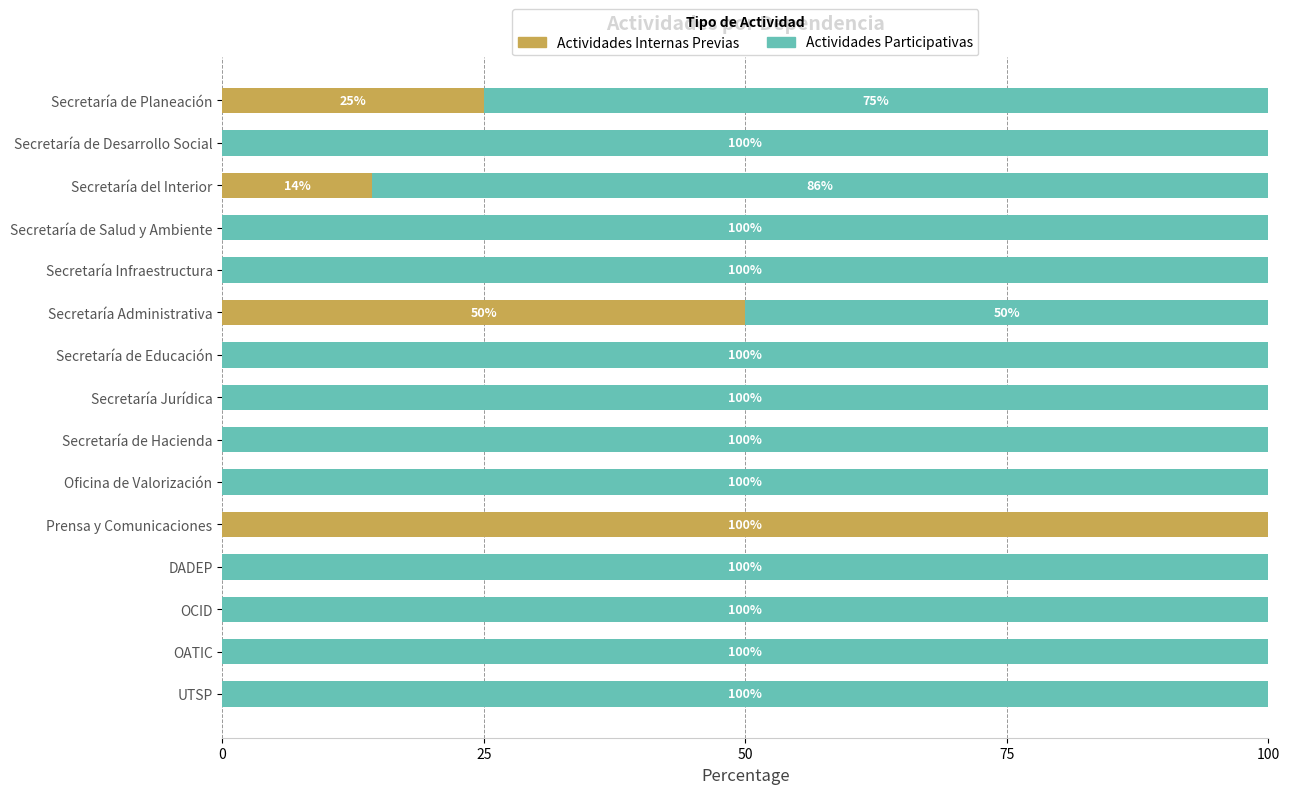

Is it true that Actividades Internas Previas equals 33.3 at OATIC?

False